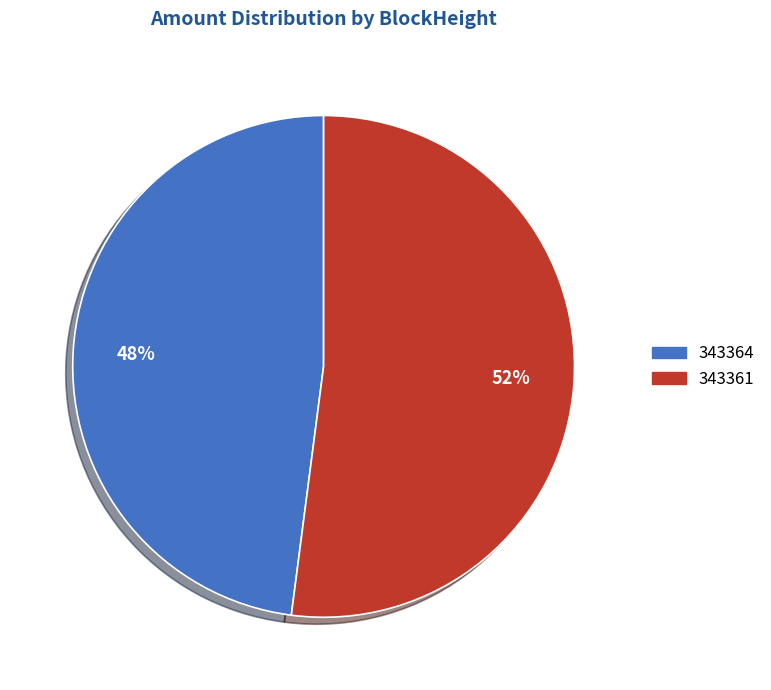

How many slices are in this pie chart?

2